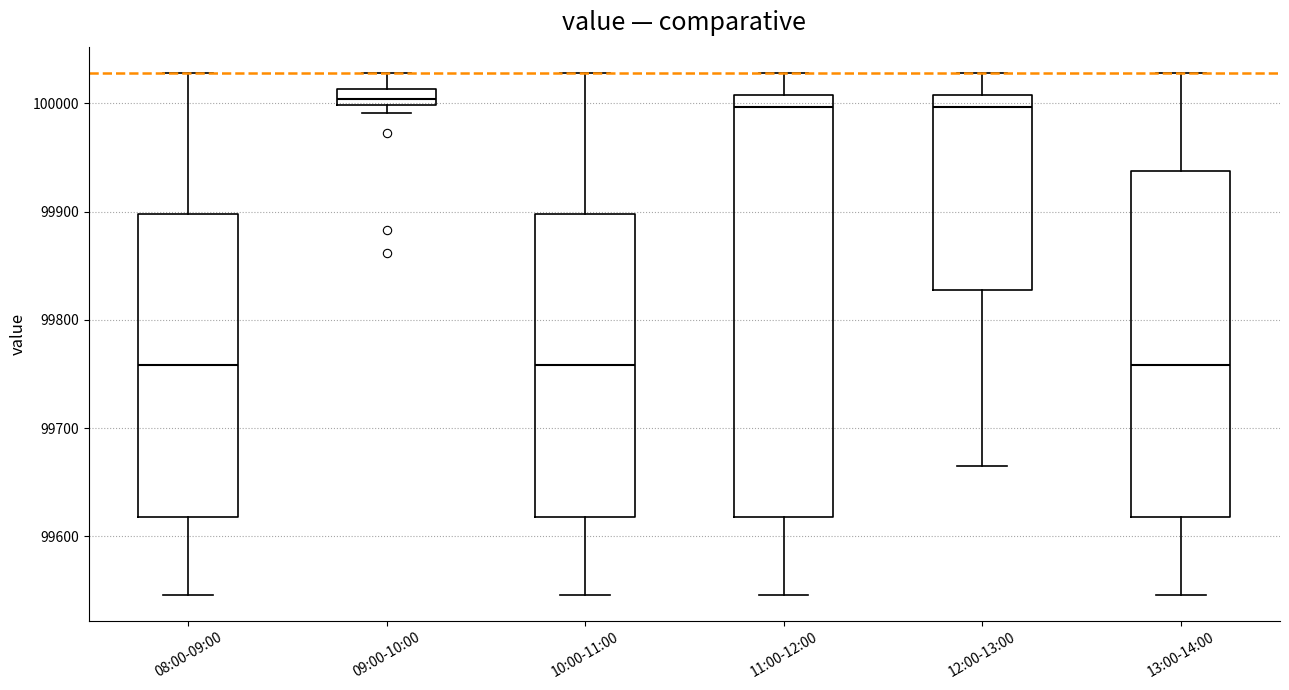

Comparing the boxes themselves (not the whiskers), which one is the tallest?

11:00-12:00